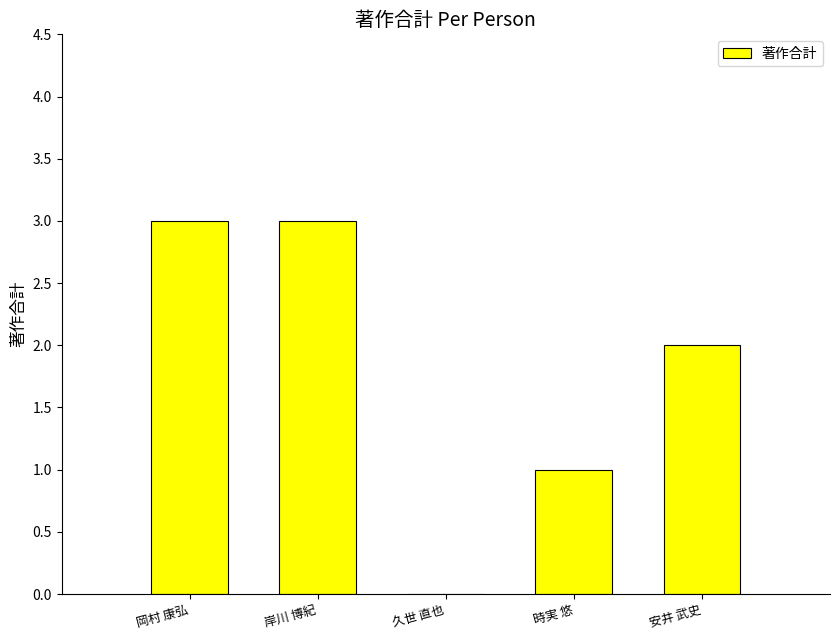

What is the sum of all values?

9